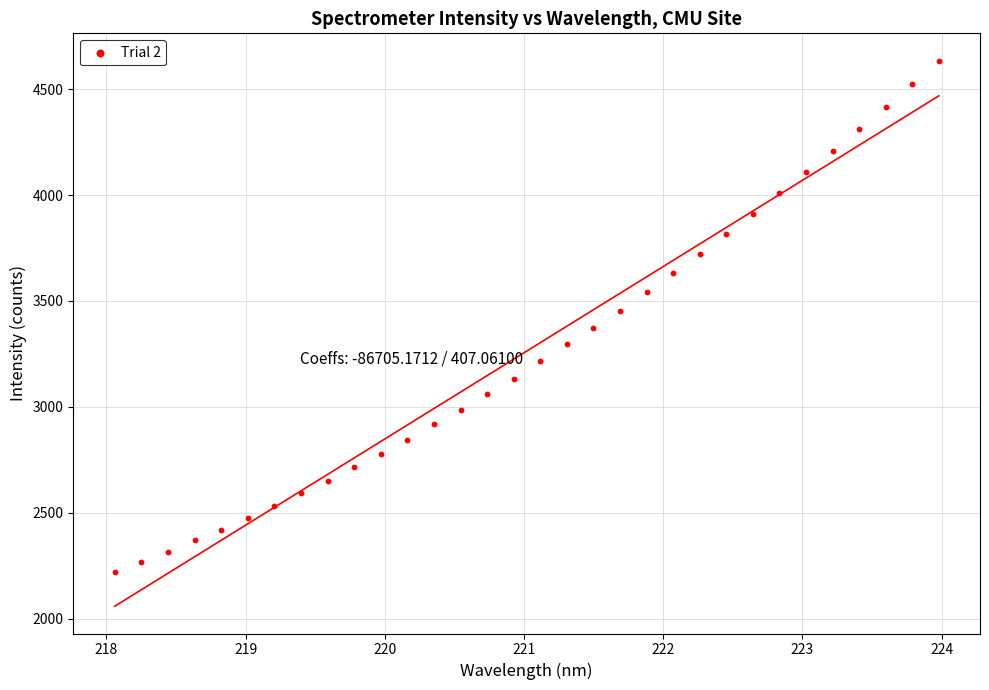

What is the range of Y values (max minus min)?

2415.5